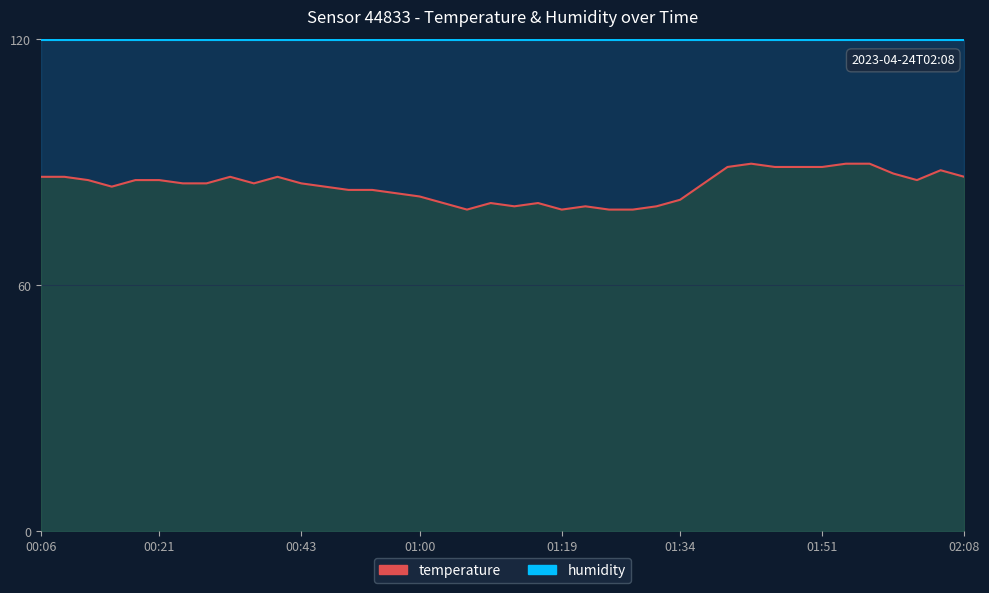

What is the difference between the second highest and minimum values?

11.2